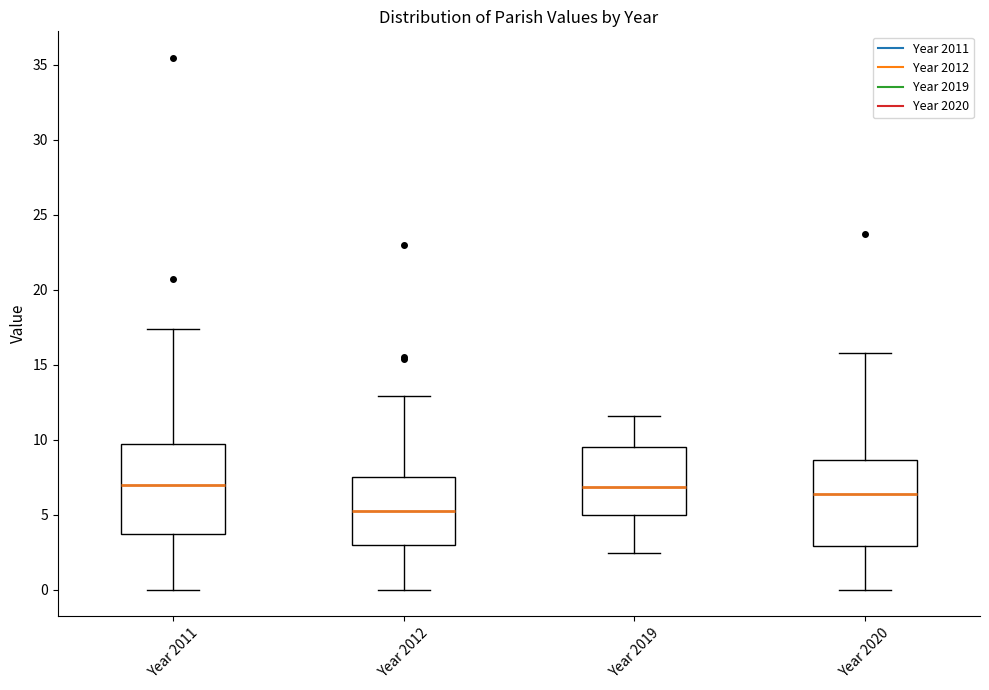

Reading left to right, transcribe this box plot: for each box, give where its median line is, the range the box spans, and where its two whiskers end, as read against the y-axis. The values are not printed on the chart, so give them approximately, as read against the axis.

Year 2011: median 7.0, box 3.5 to 9.5, whiskers 0.0 to 17.5
Year 2012: median 5.5, box 3.0 to 7.5, whiskers 0.0 to 13.0
Year 2019: median 7.0, box 5.0 to 9.5, whiskers 2.5 to 11.5
Year 2020: median 6.5, box 3.0 to 8.5, whiskers 0.0 to 16.0